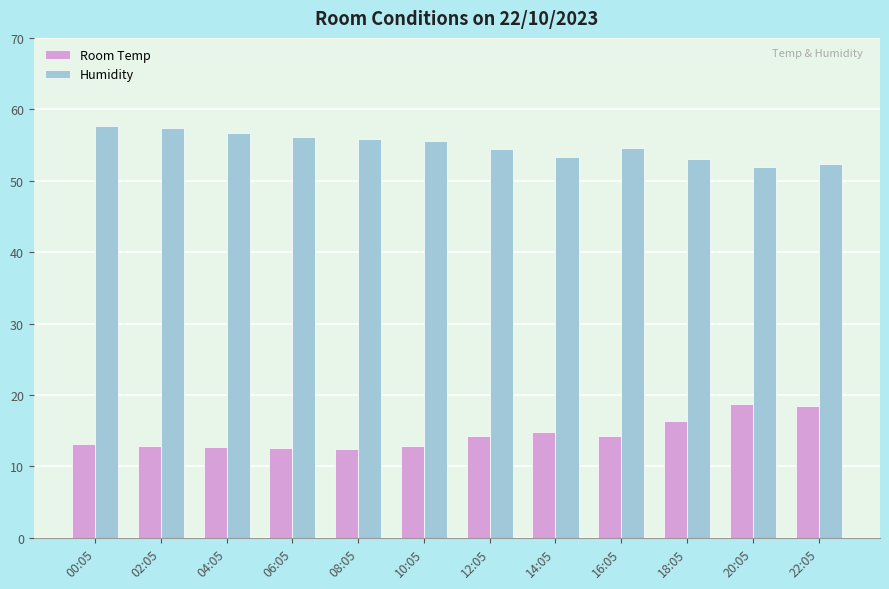

Rank the series at 18:05 from highest to lowest value.

Humidity, Room Temp